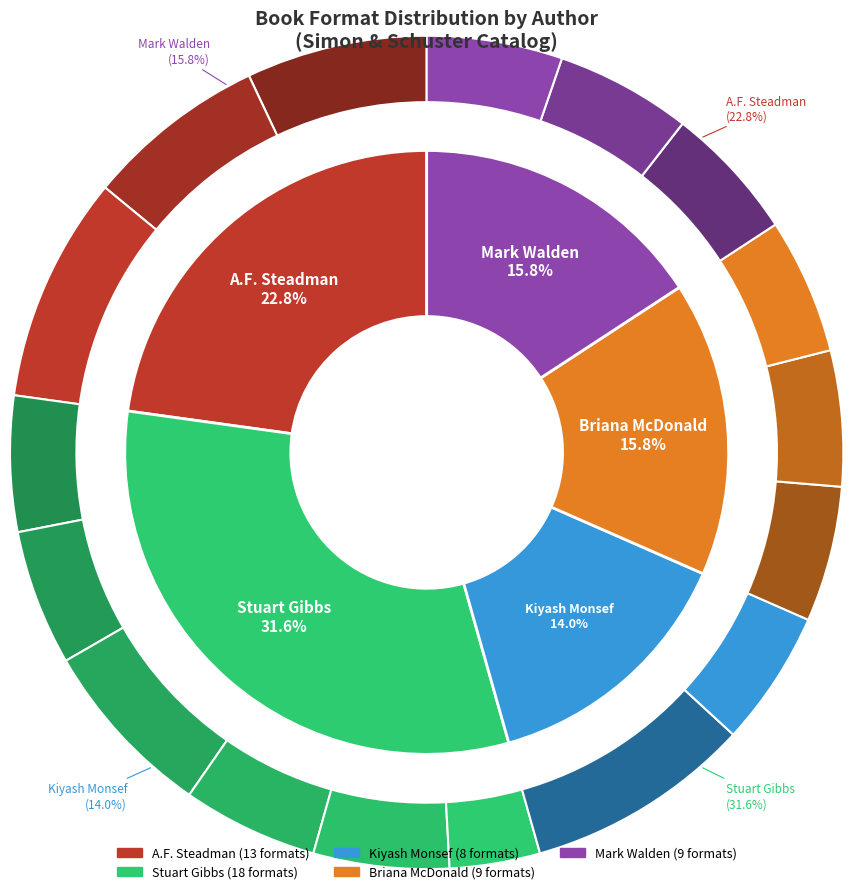

The Stuart Gibbs slice represents 1% of the pie. True or false?

False